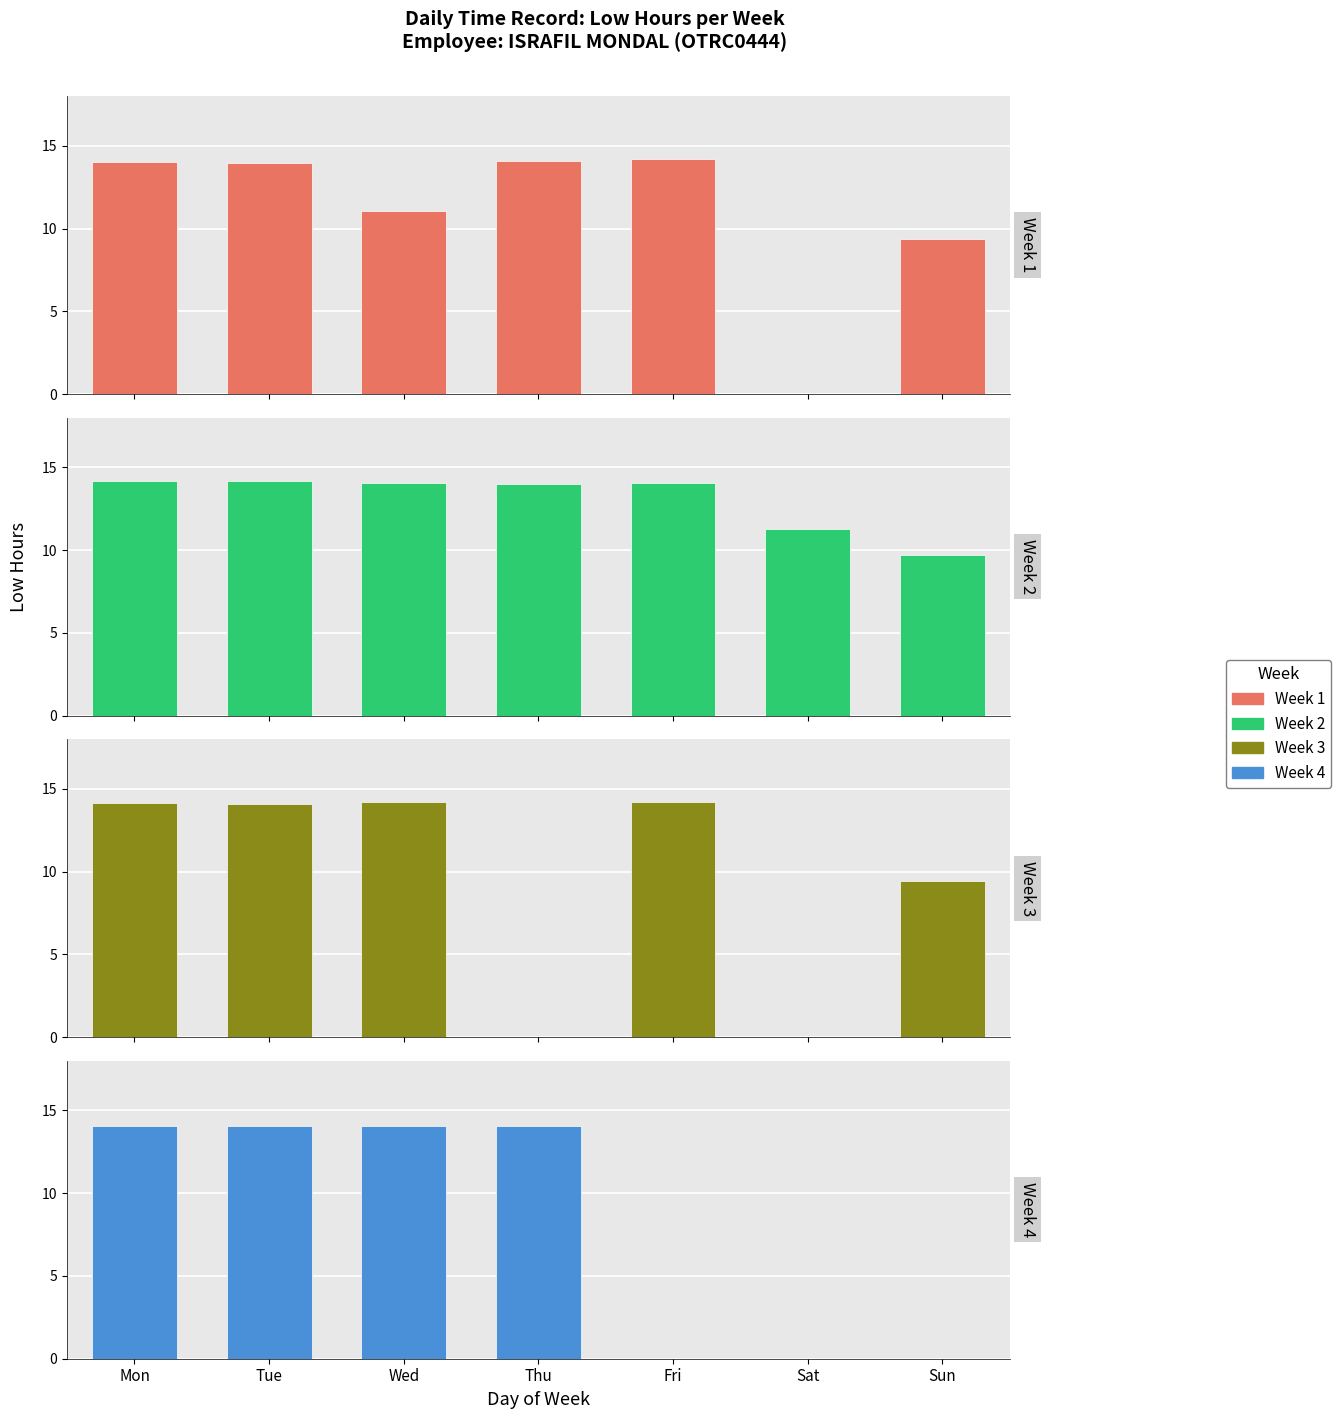

What is the difference between the maximum and second lowest values in the Week 4 series?

14.1